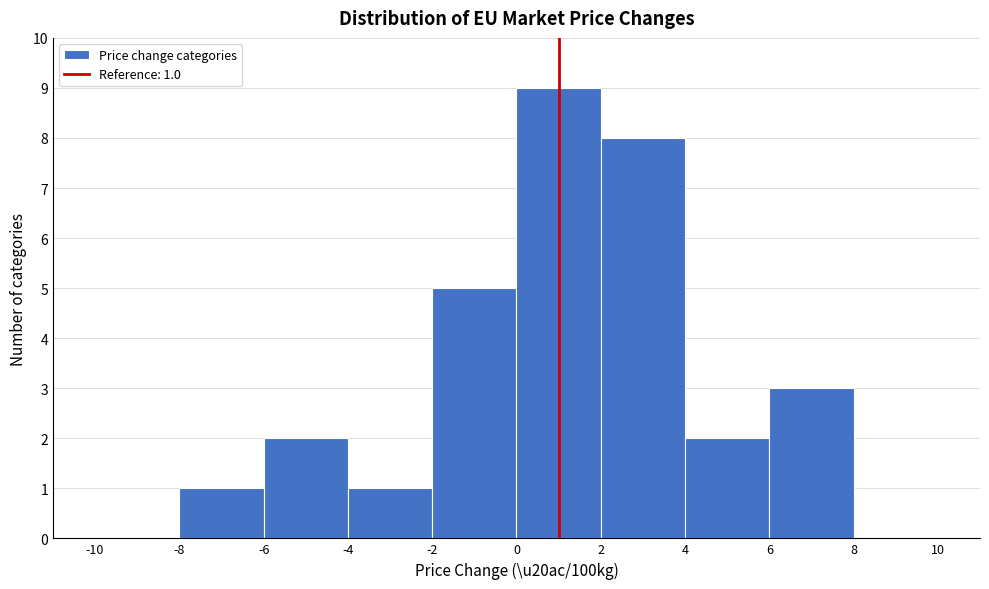

Over which range of the x-axis is the bar tallest?

0 to 2